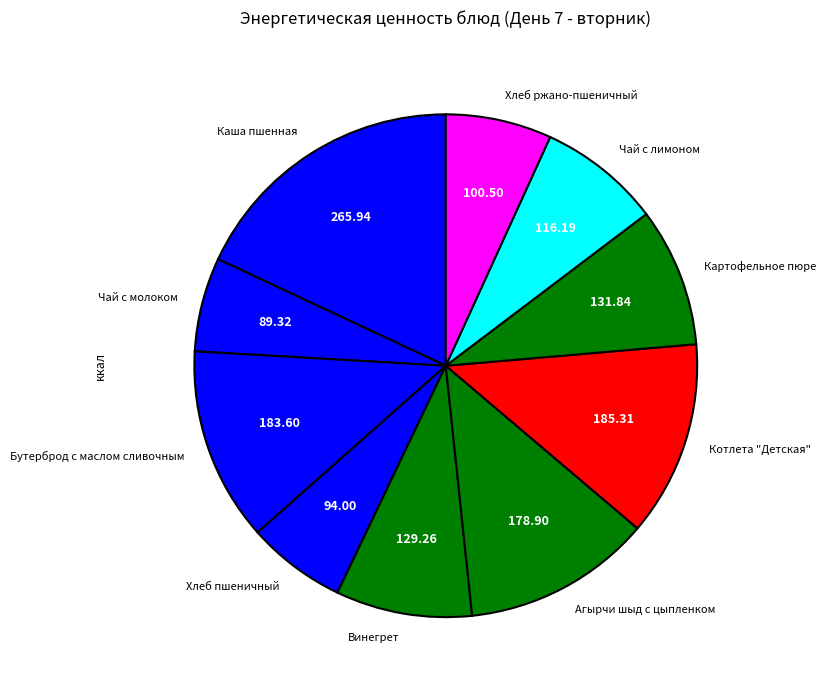

What is the largest slice in the pie chart?

Каша пшенная